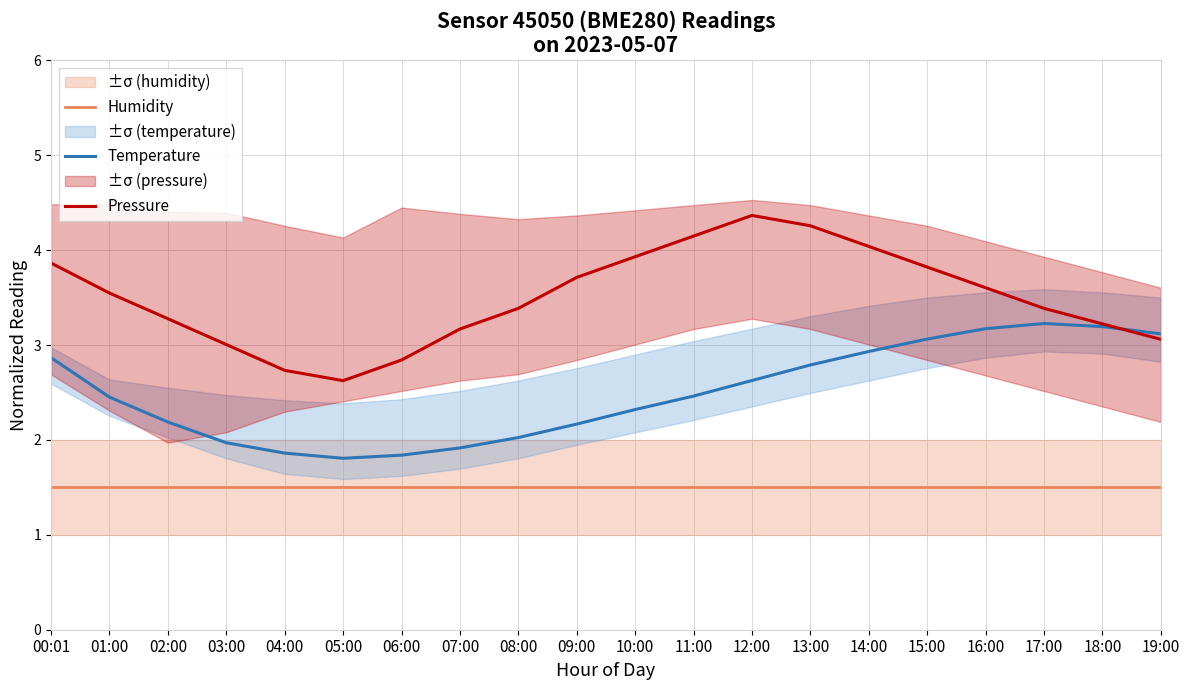

Where does the Temperature series first go above 2?

00:01